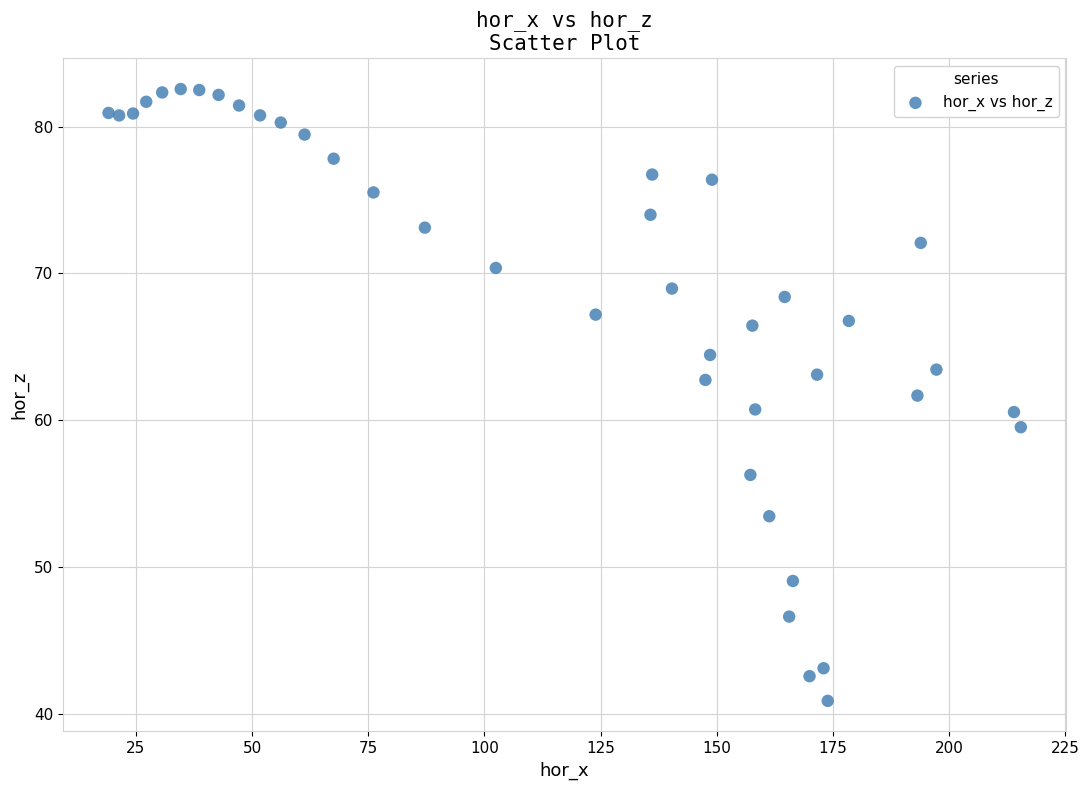

What is the range of X values (max minus min)?

196.3